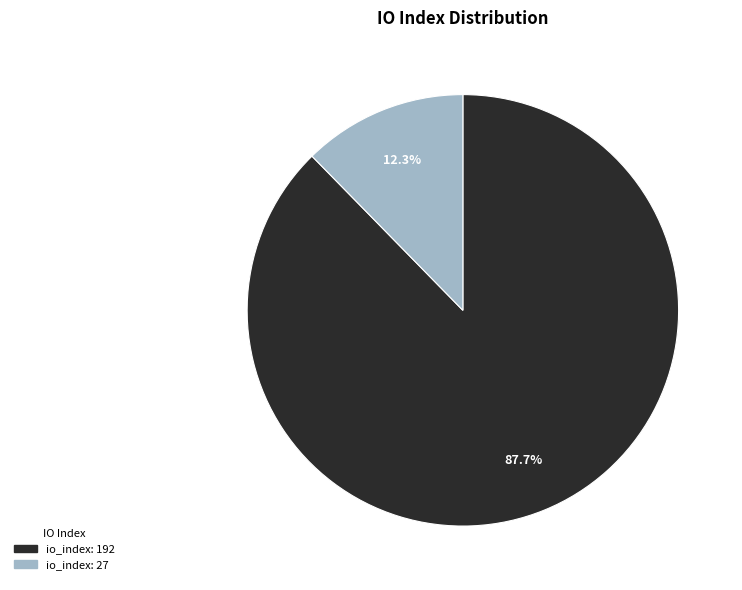

To the nearest percent, what percentage of the pie is io_index: 192?

88%